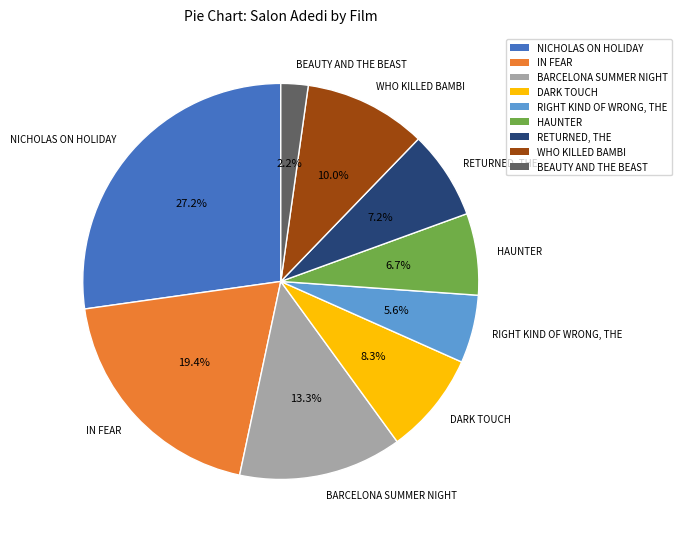

The NICHOLAS ON HOLIDAY slice represents 35% of the pie. True or false?

False